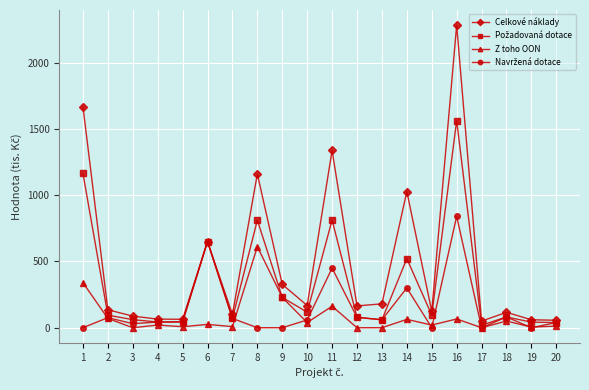

True or false: Z toho OON has more than 2 interior local peaks.

True